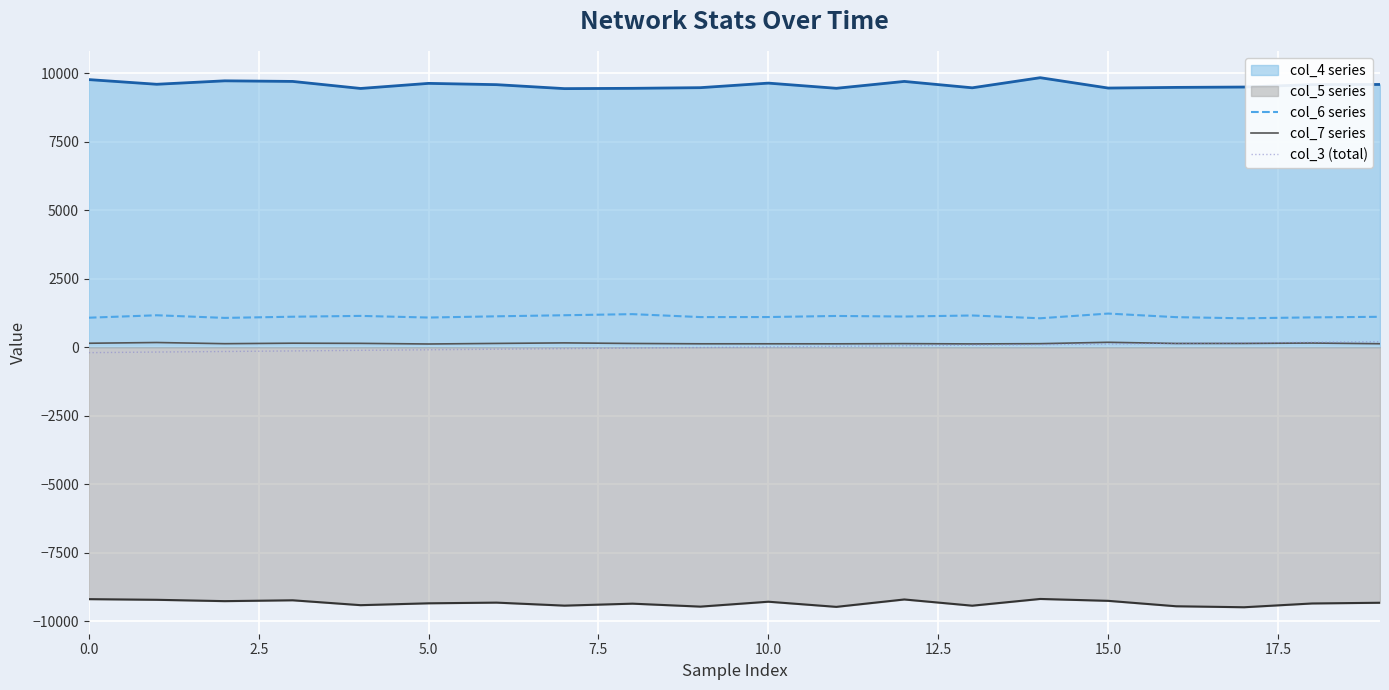

What is the lowest value of the col_6 series series?

1055.0